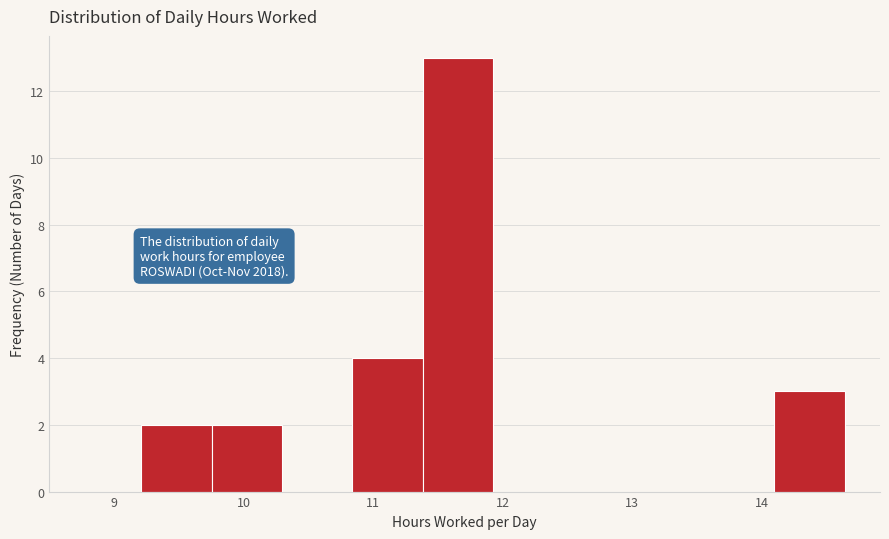

Which range on the x-axis has the tallest bar?

11.4 to 11.9